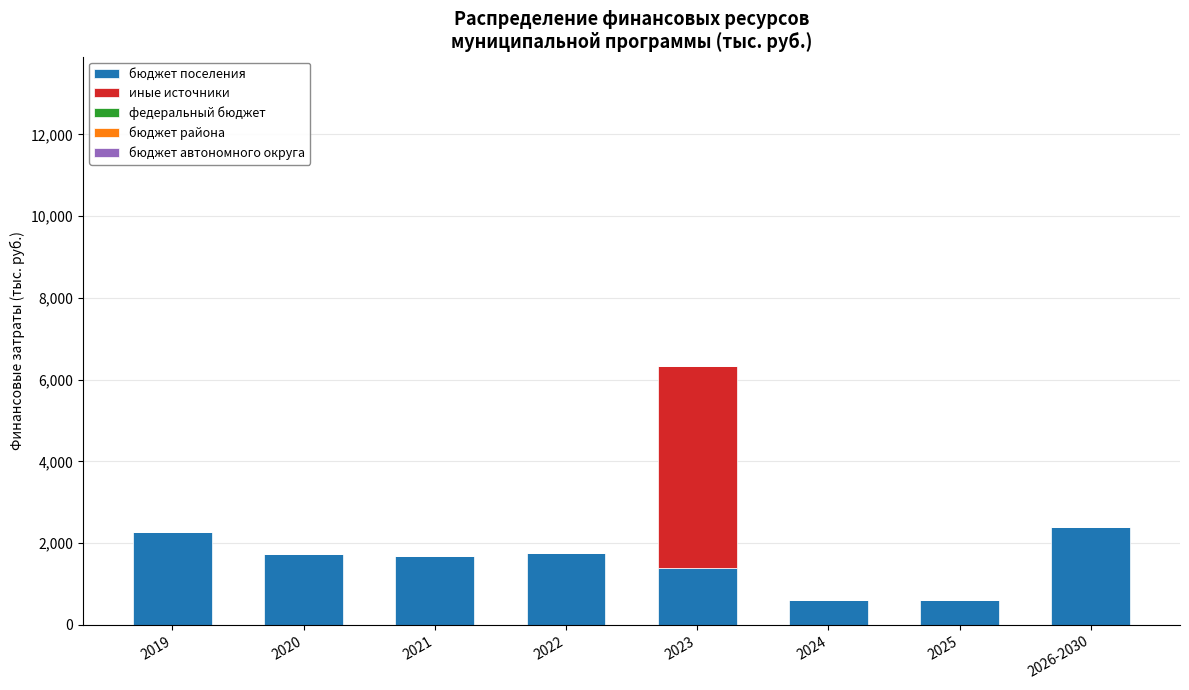

How many categories are shown in the chart?

8